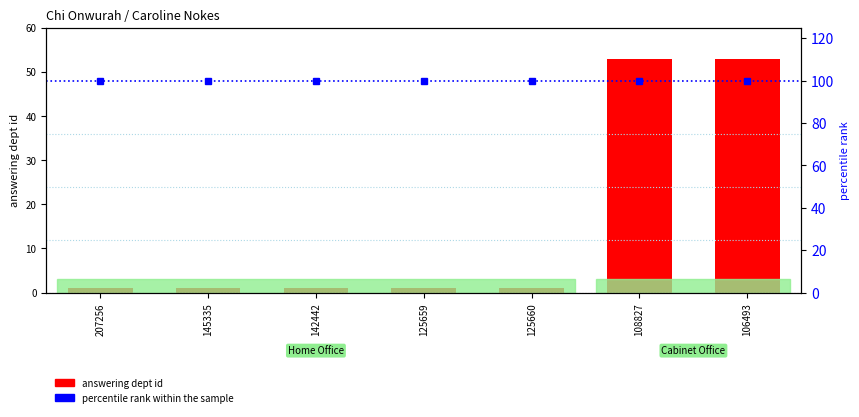

Which has a higher value, 125660 or 125659?

125660